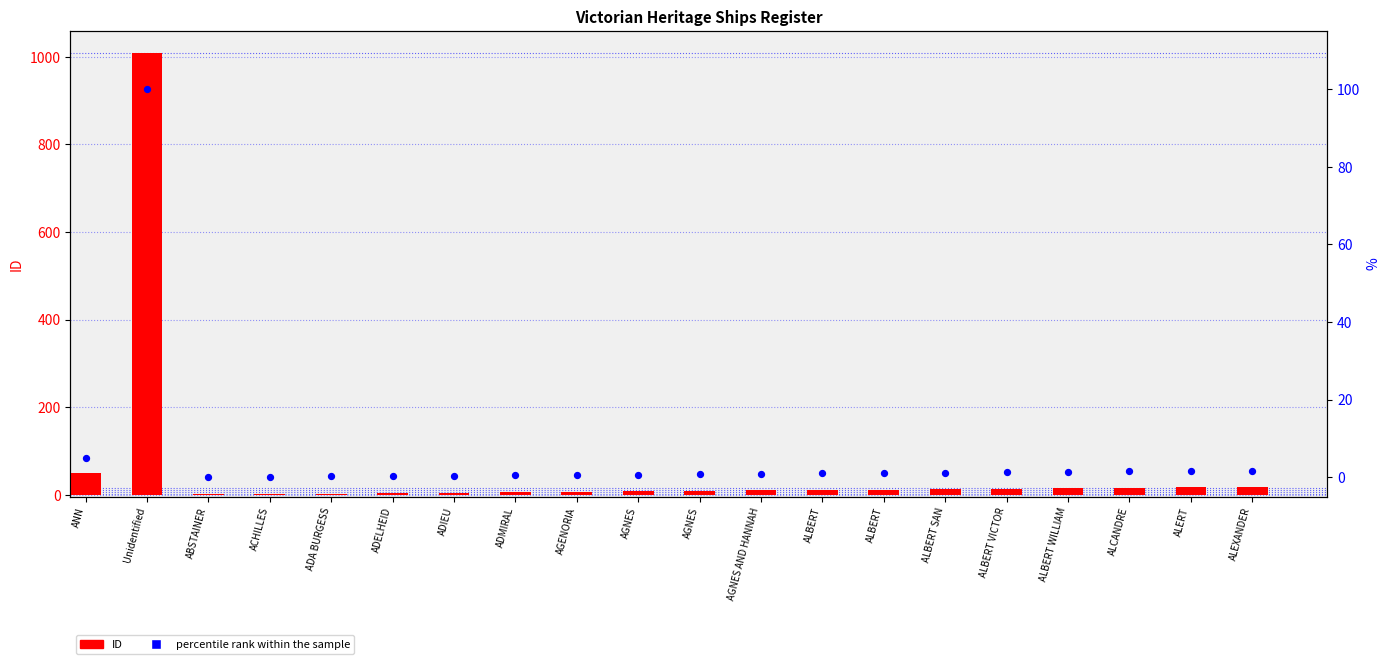

What are all the series names shown in the legend?

ID, percentile rank within the sample